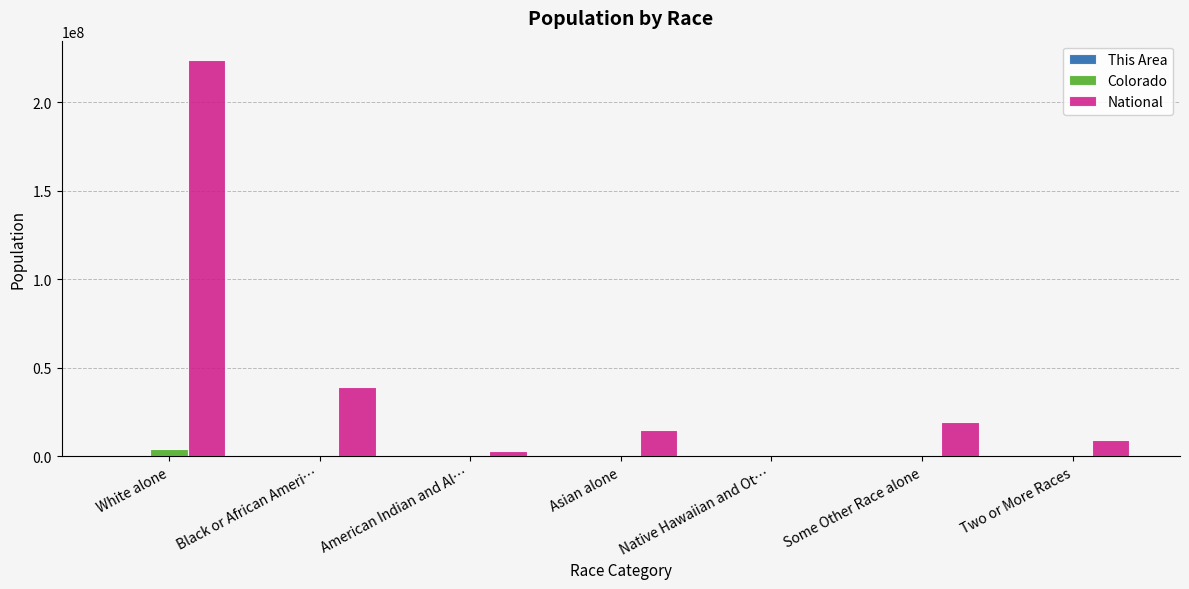

At which label is National closest to 112046639?

Black or African Ameri…